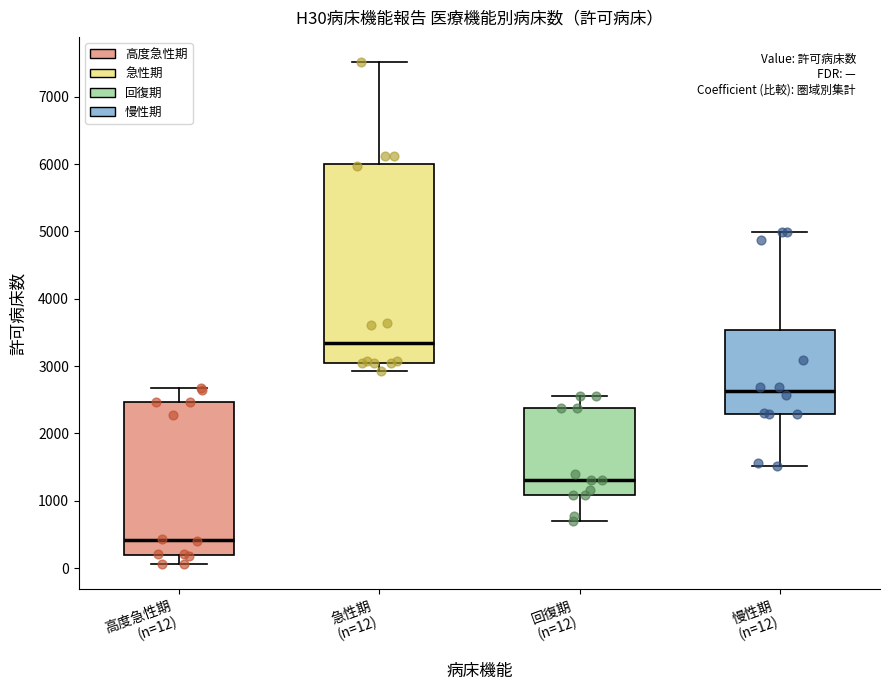

Where is the upper edge of the box for 慢性期 (n=12) on the y-axis? The values are not printed on the chart, so give them approximately, as read against the axis.

3500